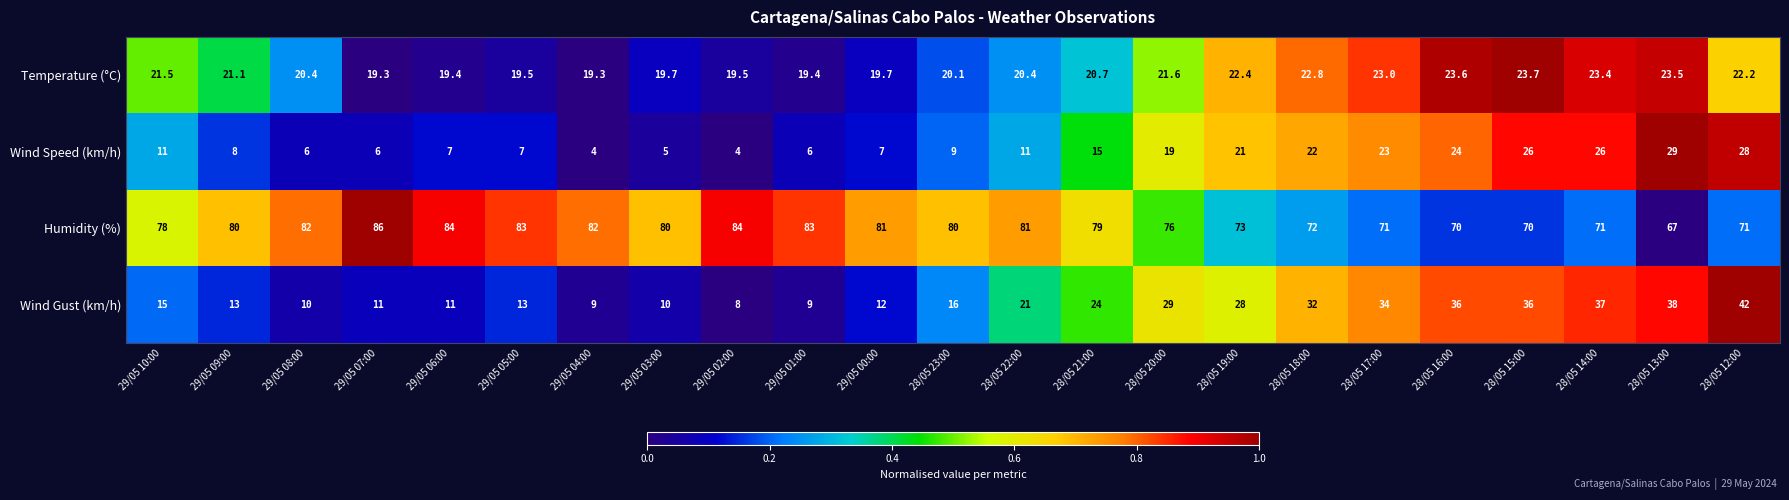

Read the Wind Speed (km/h) value at 29/05 03:00.

5.0